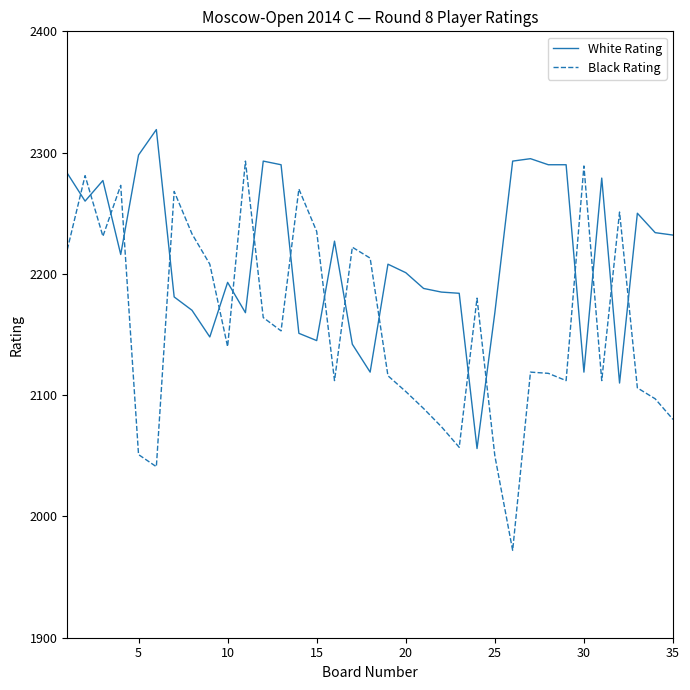

Which series has the largest total across all categories?

White Rating